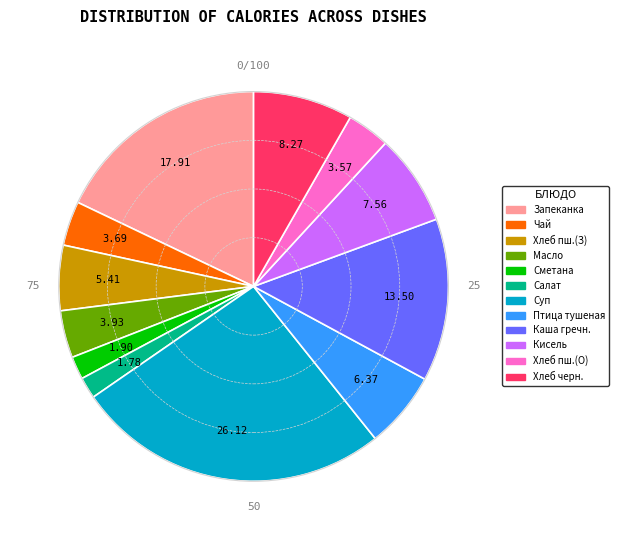

Is there any slice that represents more than half of the pie?

No